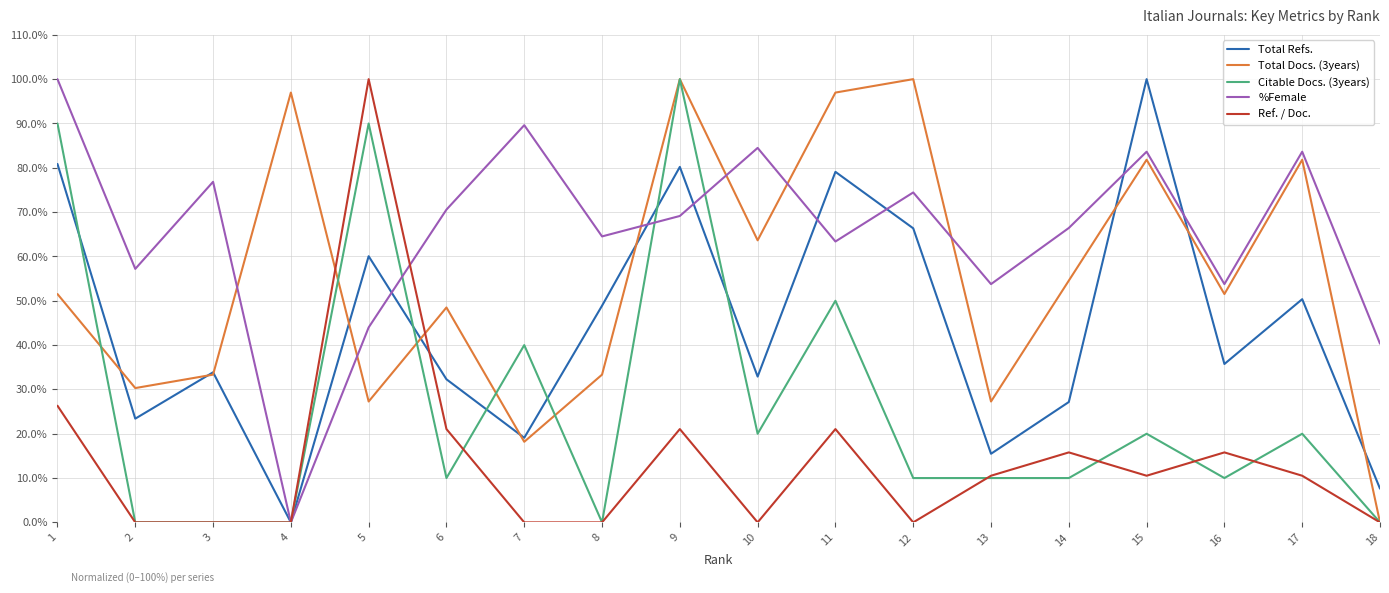

What is the sum of the Total Docs. (3years) values at 6 and 2?

78.8